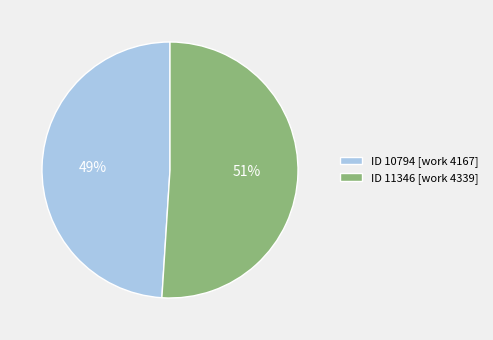

How many slices are in this pie chart?

2